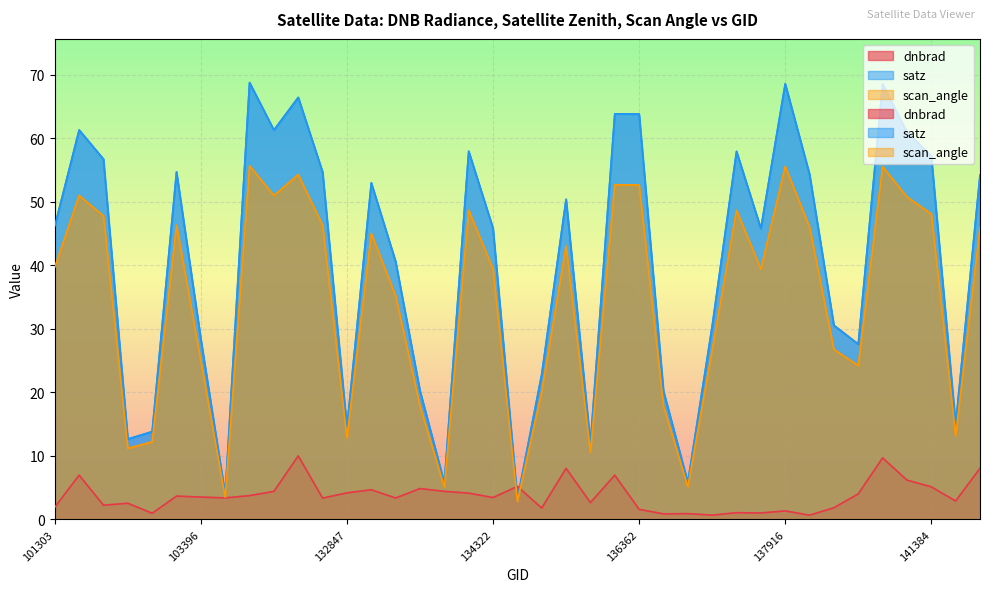

True or false: scan_angle has more than 2 points higher than both neighbors.

True